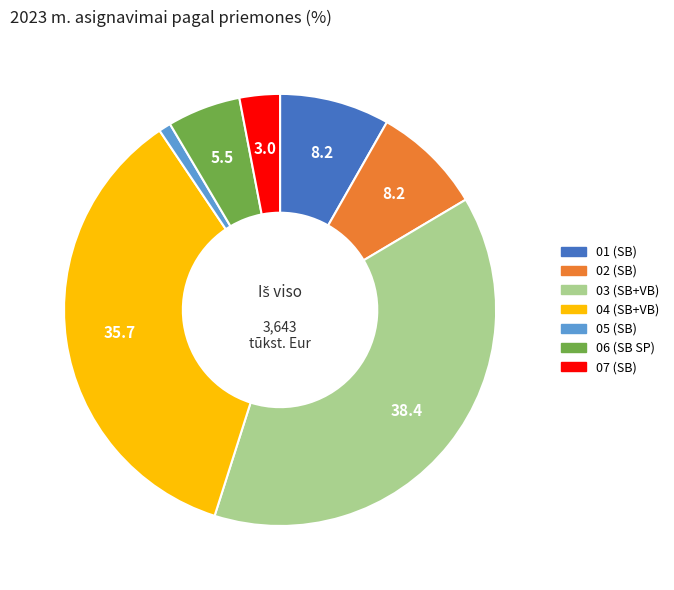

Is there any slice that represents more than half of the pie?

No